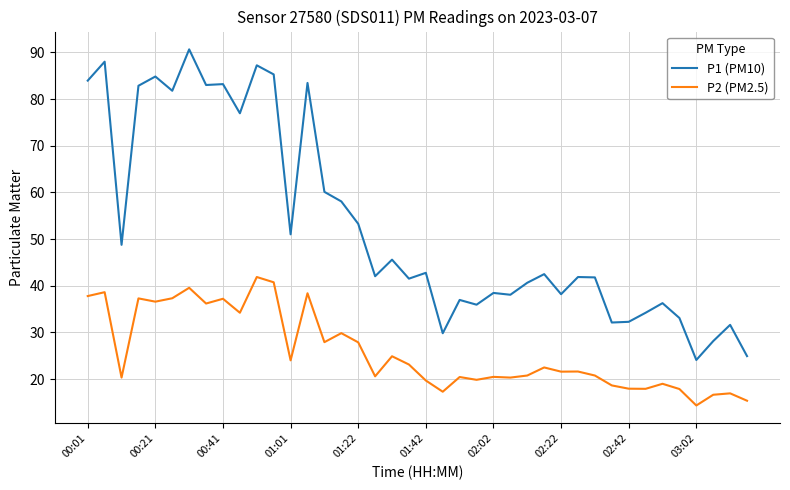

True or false: P2 (PM2.5) and P1 (PM10) cross at least once.

False